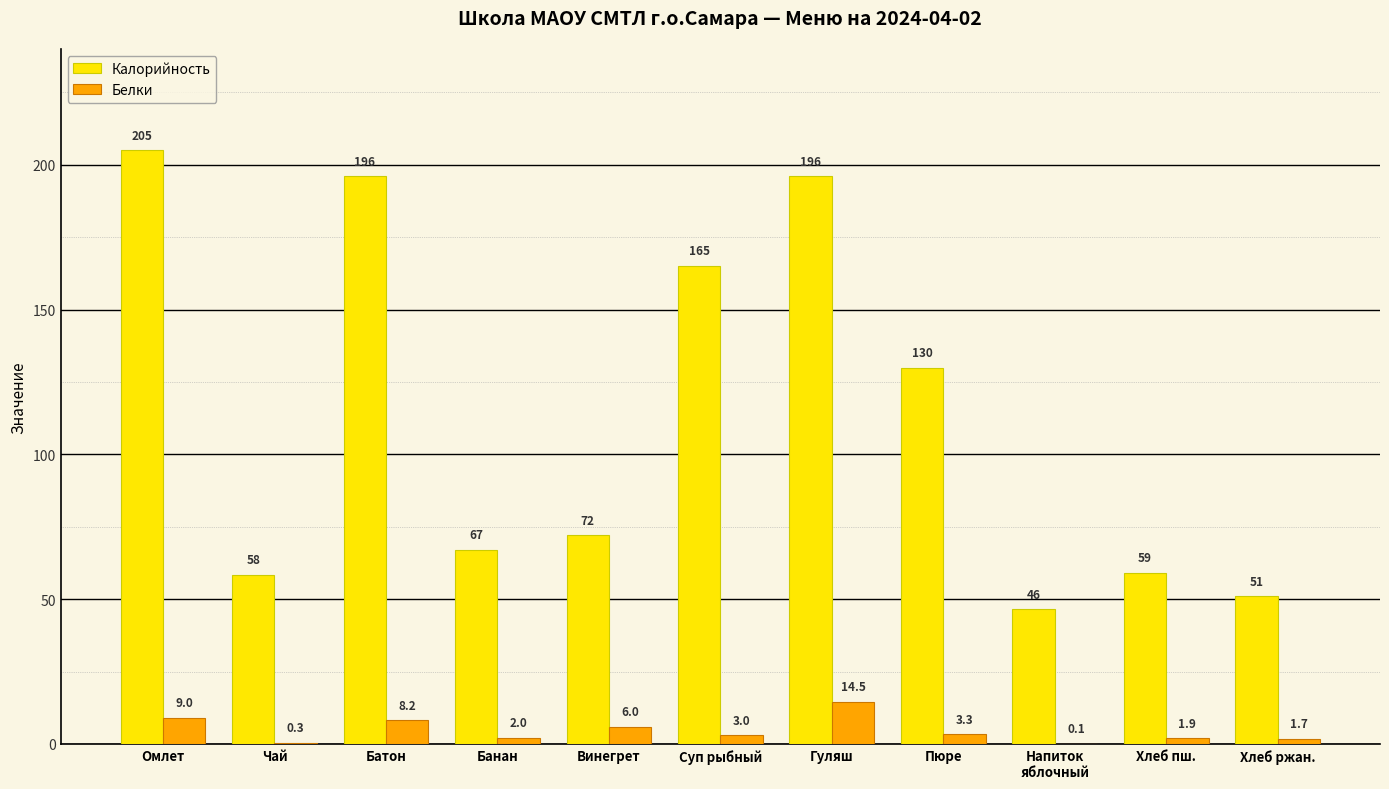

The value of Калорийность at Банан is 95.5. True or false?

False